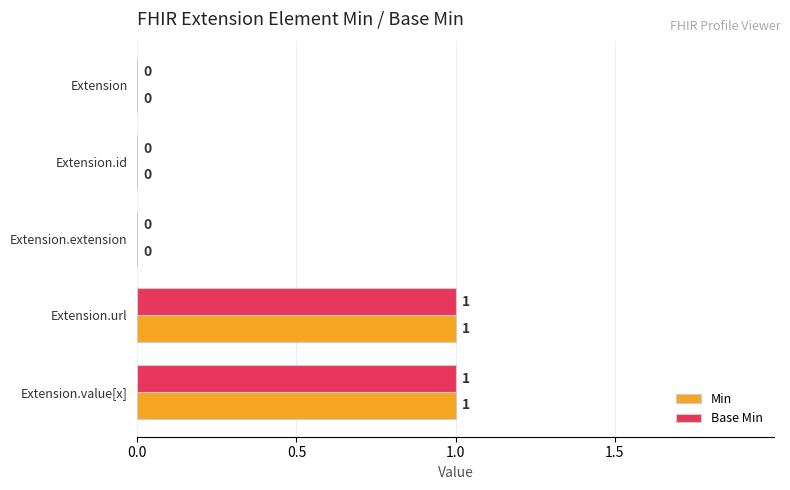

Is the value of Min at Extension.value[x] greater than the value of Base Min at Extension?

Yes